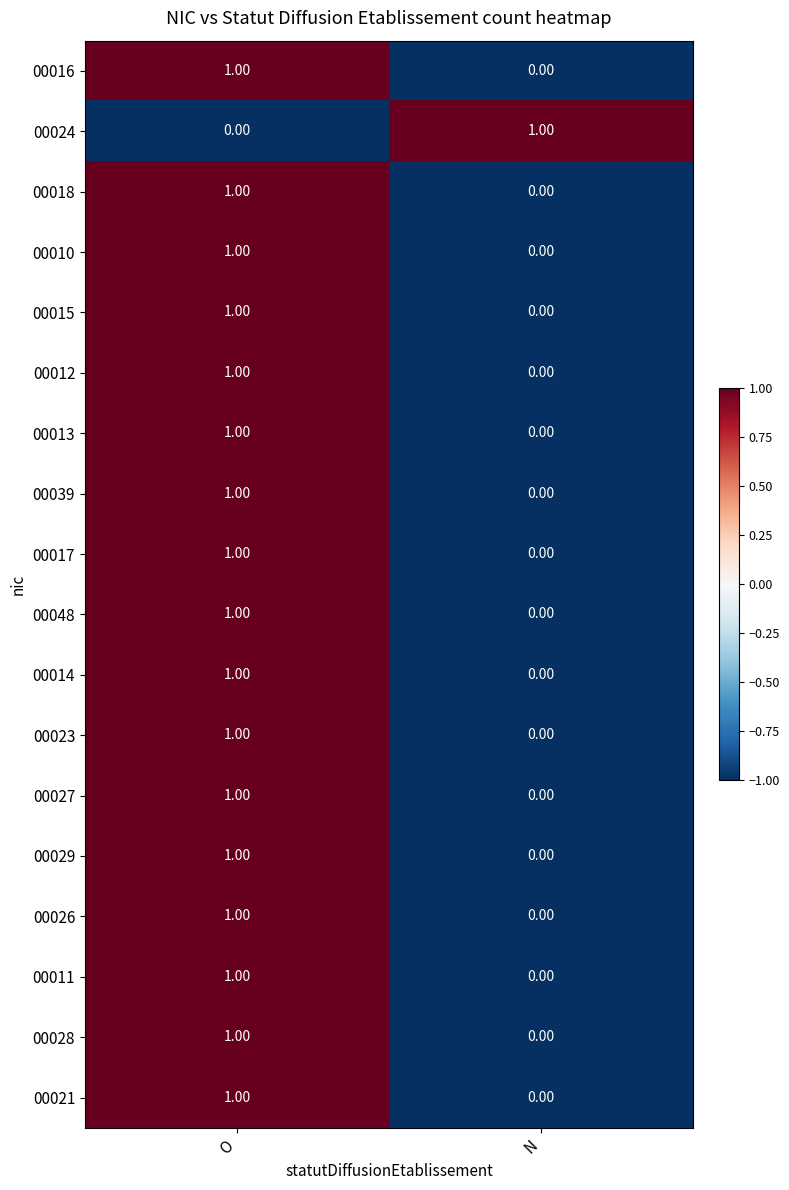

Rank the categories by 00012 value from highest to lowest.

O, N